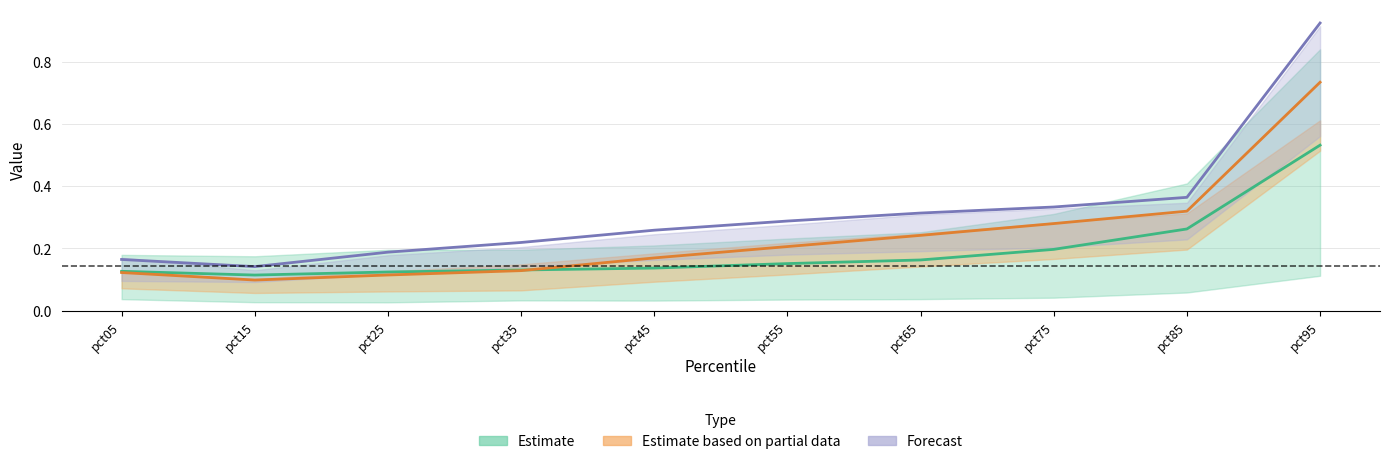

True or false: Apr and Feb cross at least once.

False